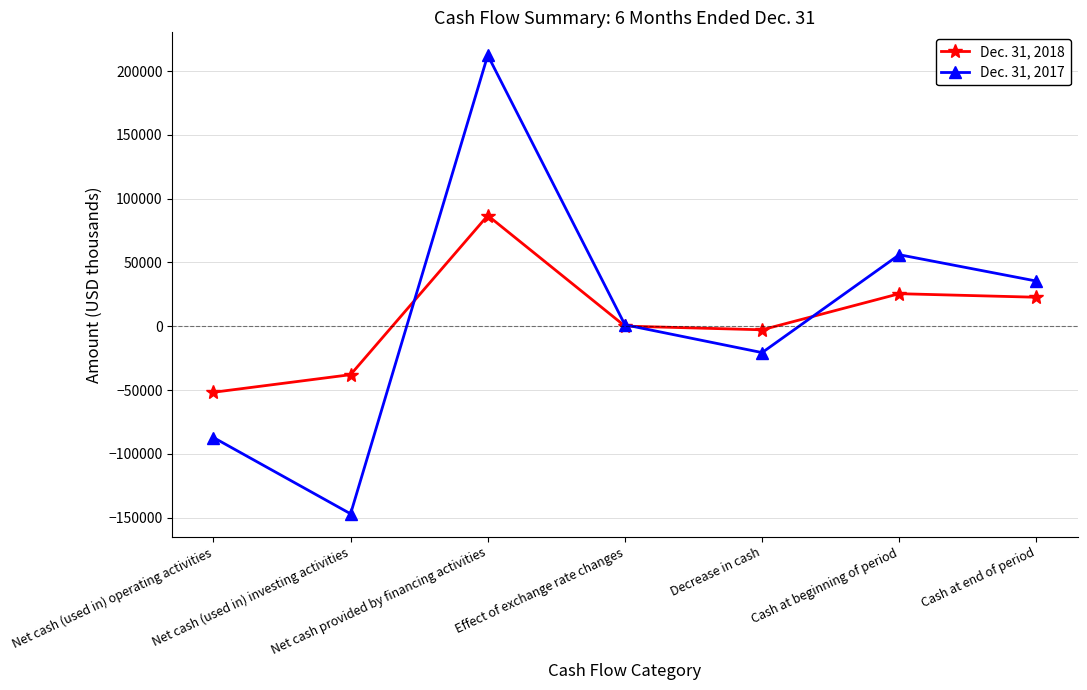

Which series changed the most between Net cash (used in) operating activities and Net cash provided by financing activities?

Dec. 31, 2017